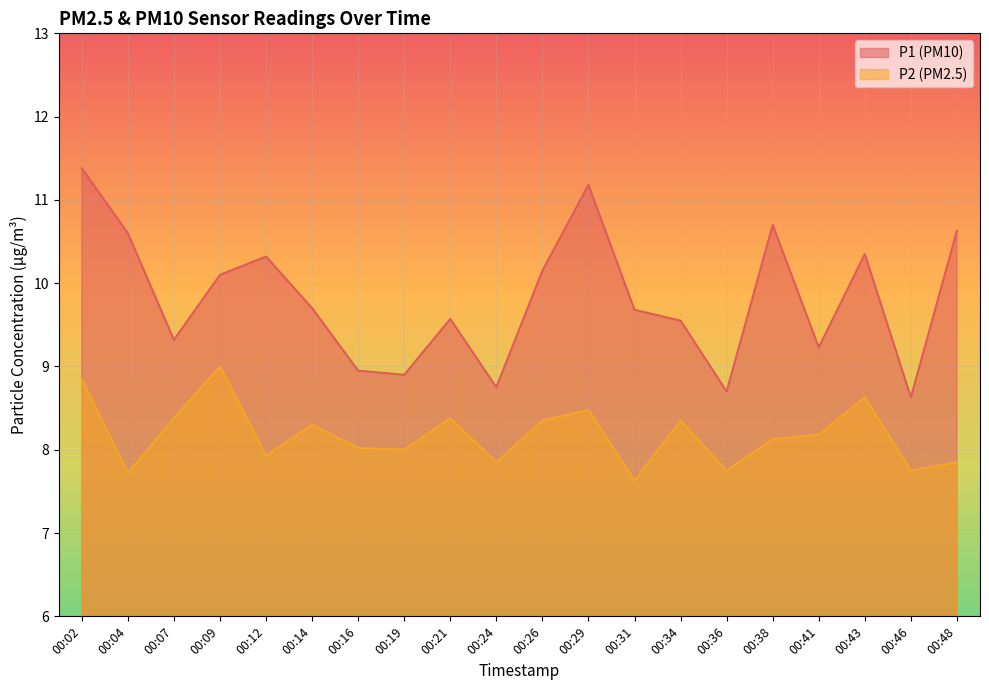

At 00:26, list the series in order from largest to smallest.

P1, P2